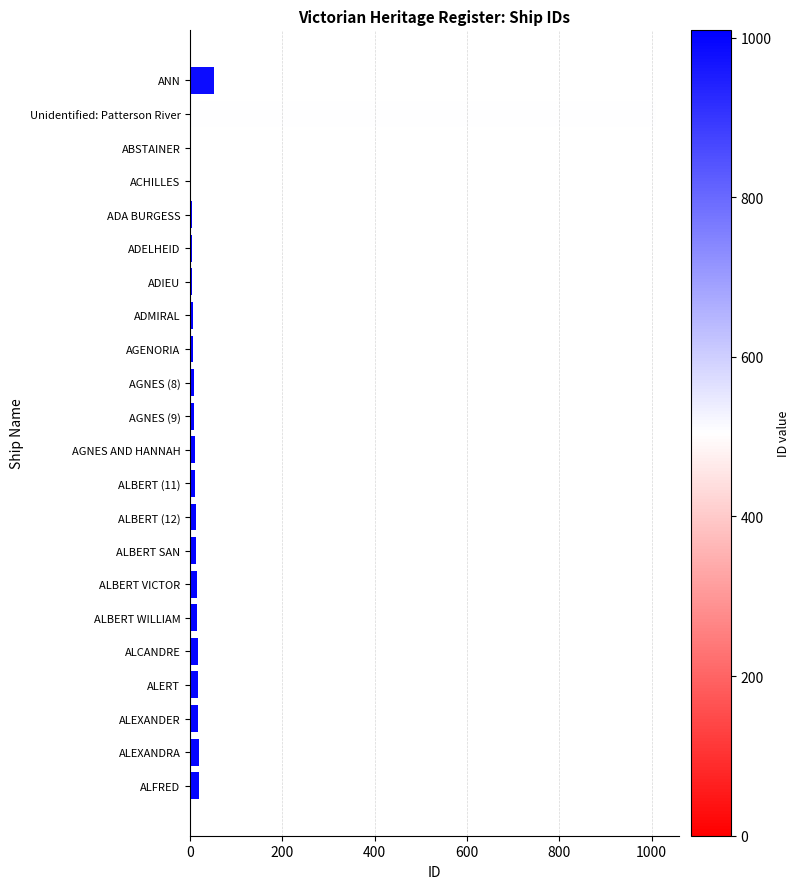

At which label is the value closest to 505?

ANN